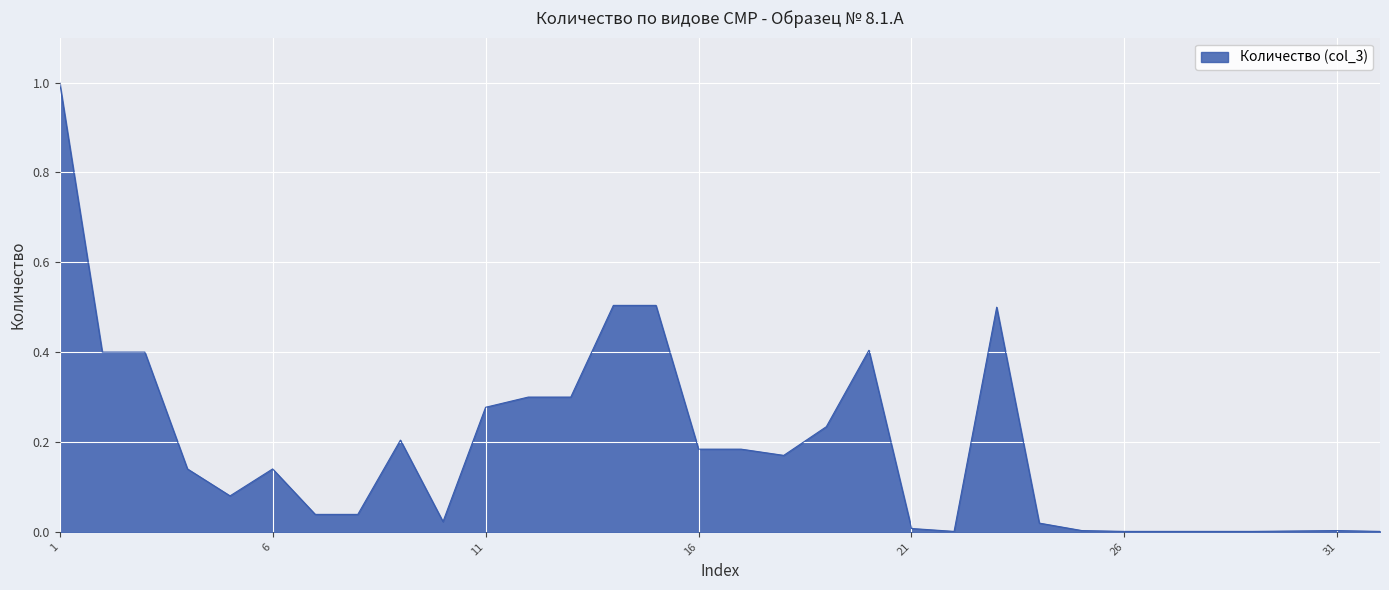

What is the difference between the maximum and minimum values?

1.0